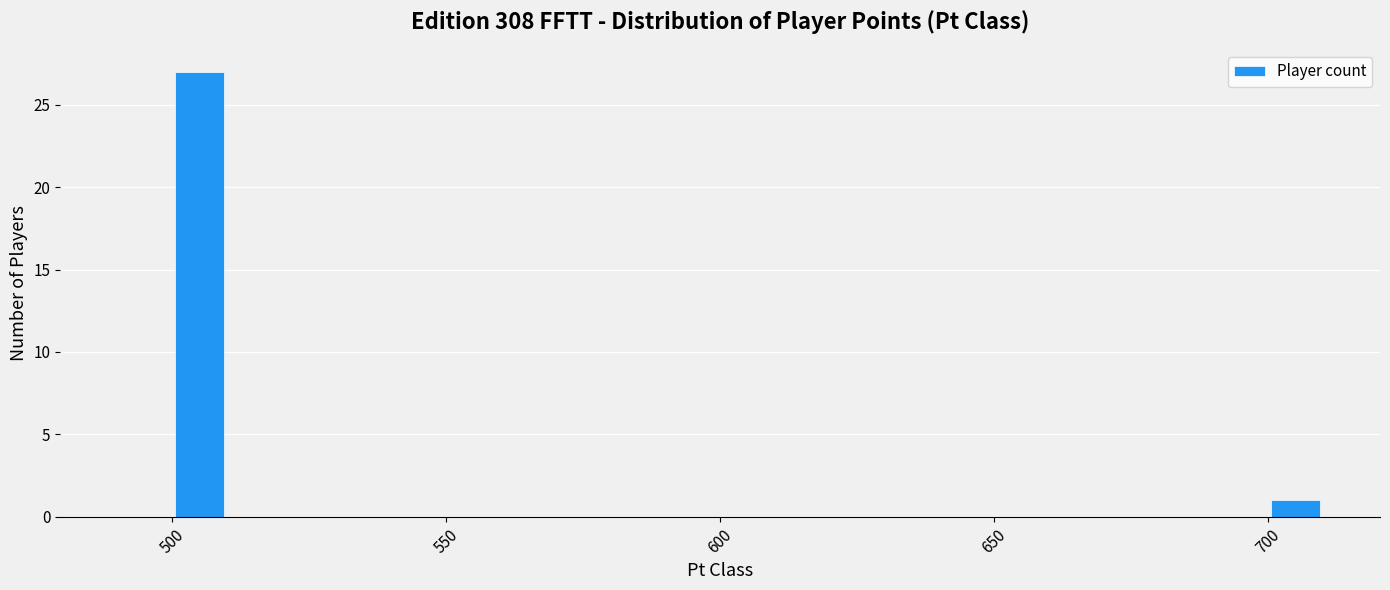

Around what value on the x-axis is the tallest bar? Give the approximate position of its centre, as read against the axis.

505